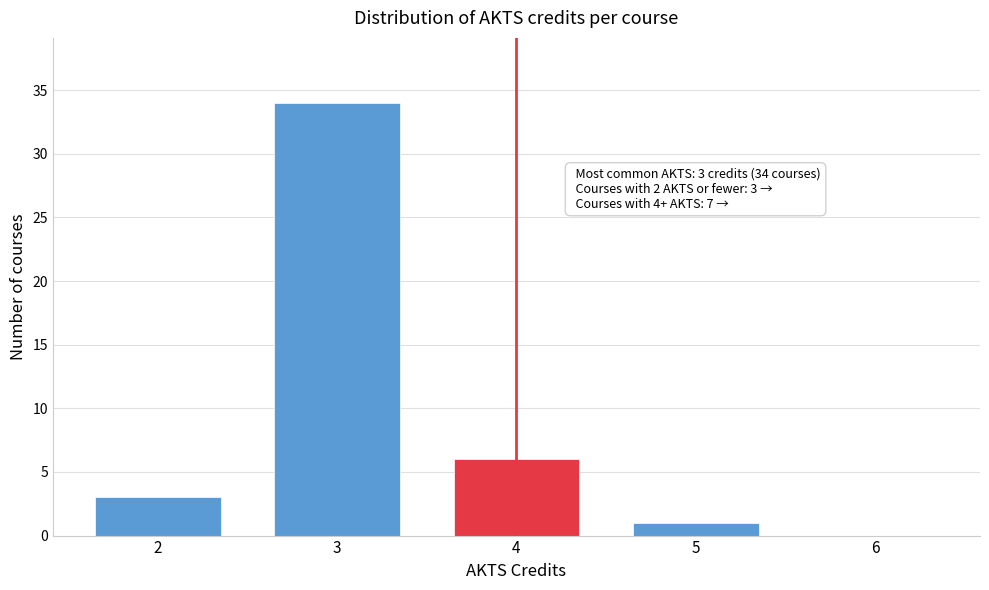

Reading left to right, transcribe all the data shown in this chart.

2=3	3=34	4=6	5=1	6=0